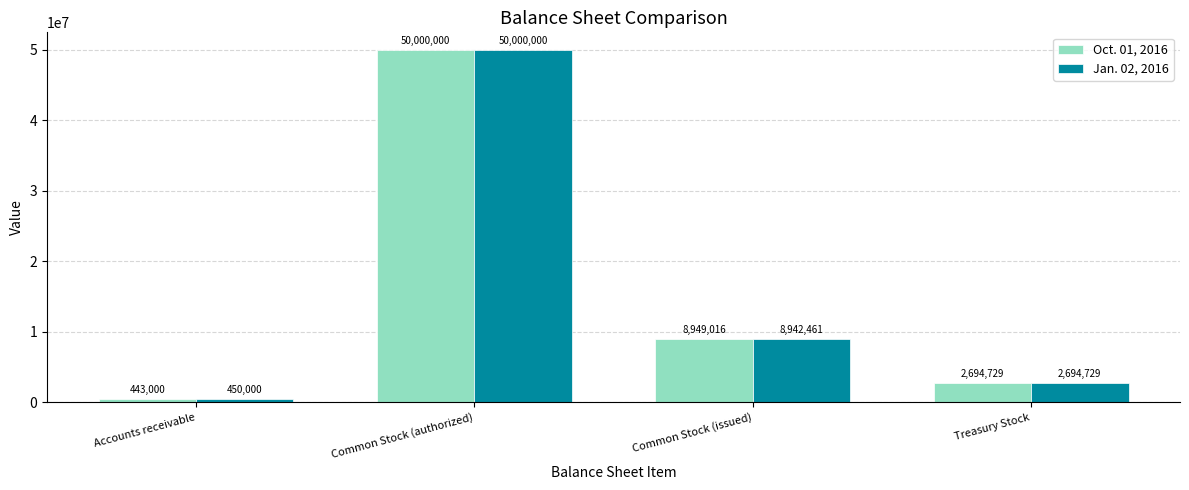

Count the number of categories in the chart.

4